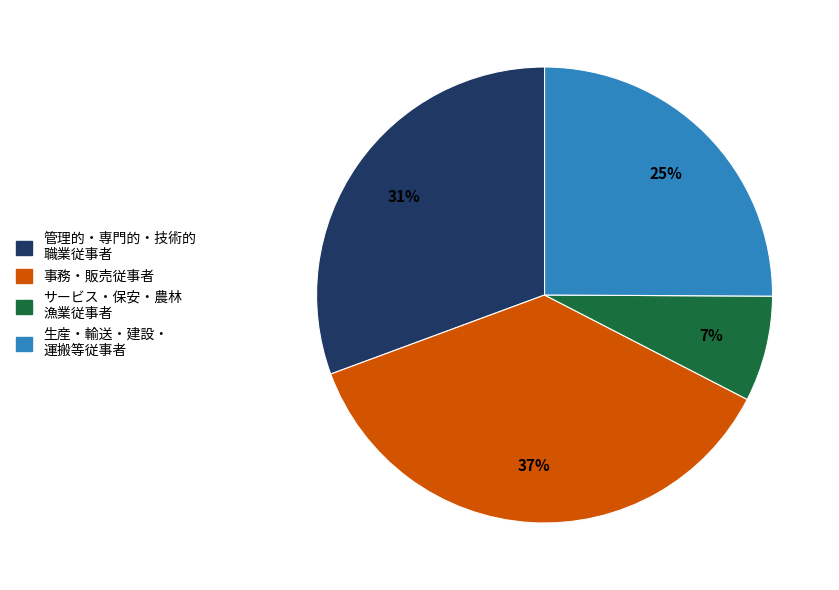

Is there a majority slice in this chart?

No